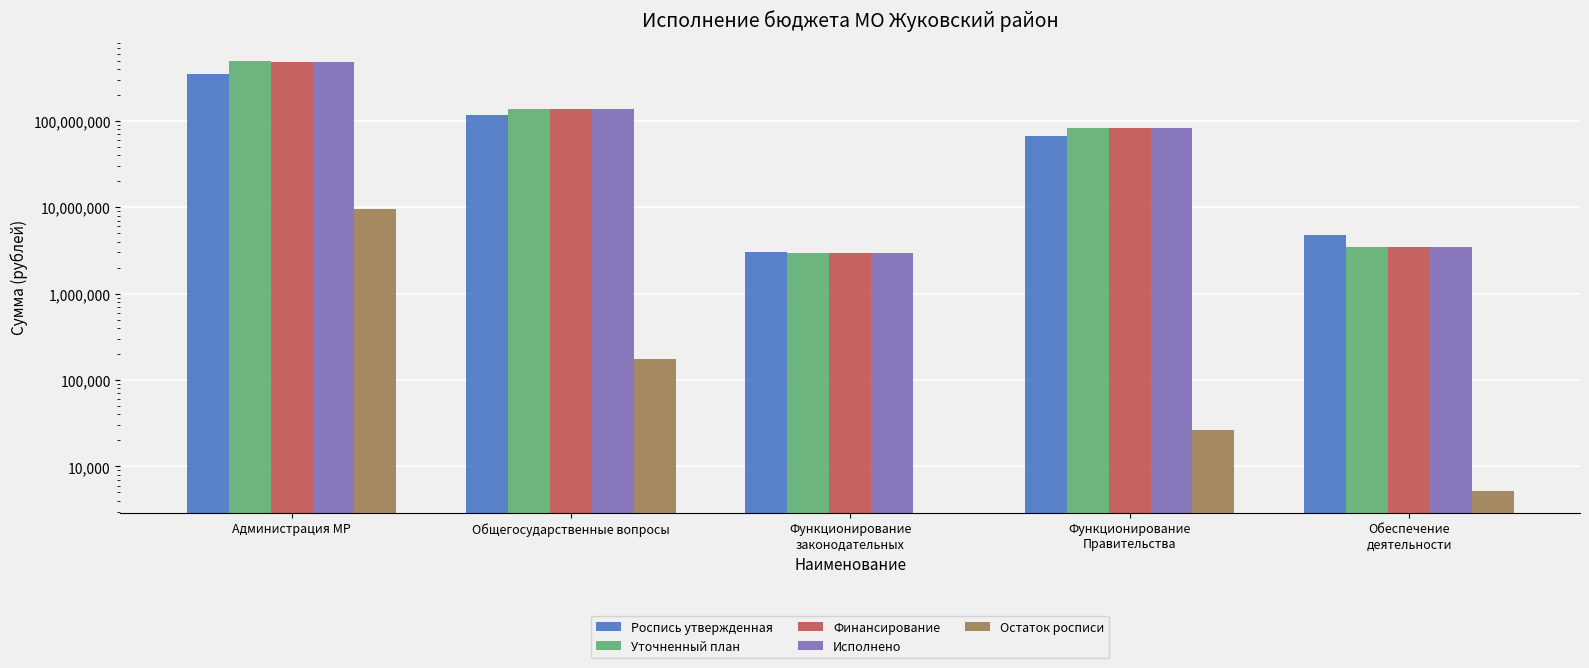

Between Функционирование
Правительства and Обеспечение
деятельности, which is larger?

Функционирование
Правительства